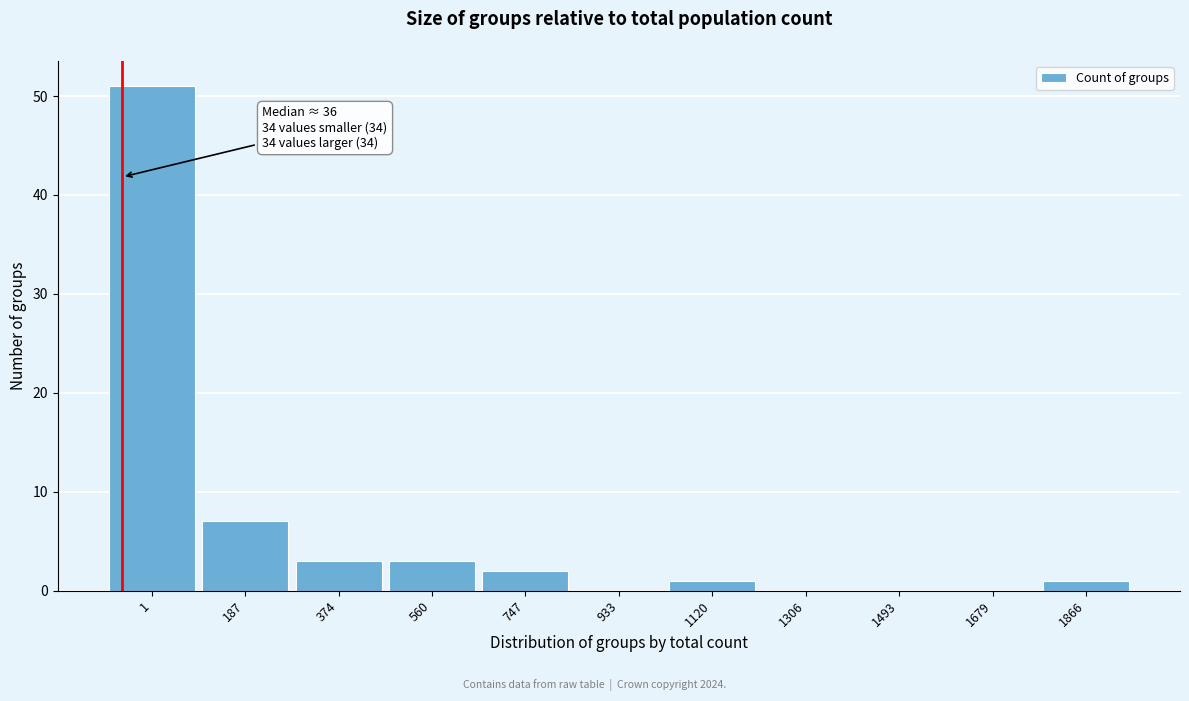

Reading left to right, transcribe all the data shown in this chart.

1=51	187=7	374=3	560=3	747=2	933=0	1120=1	1306=0	1493=0	1679=0	1866=1